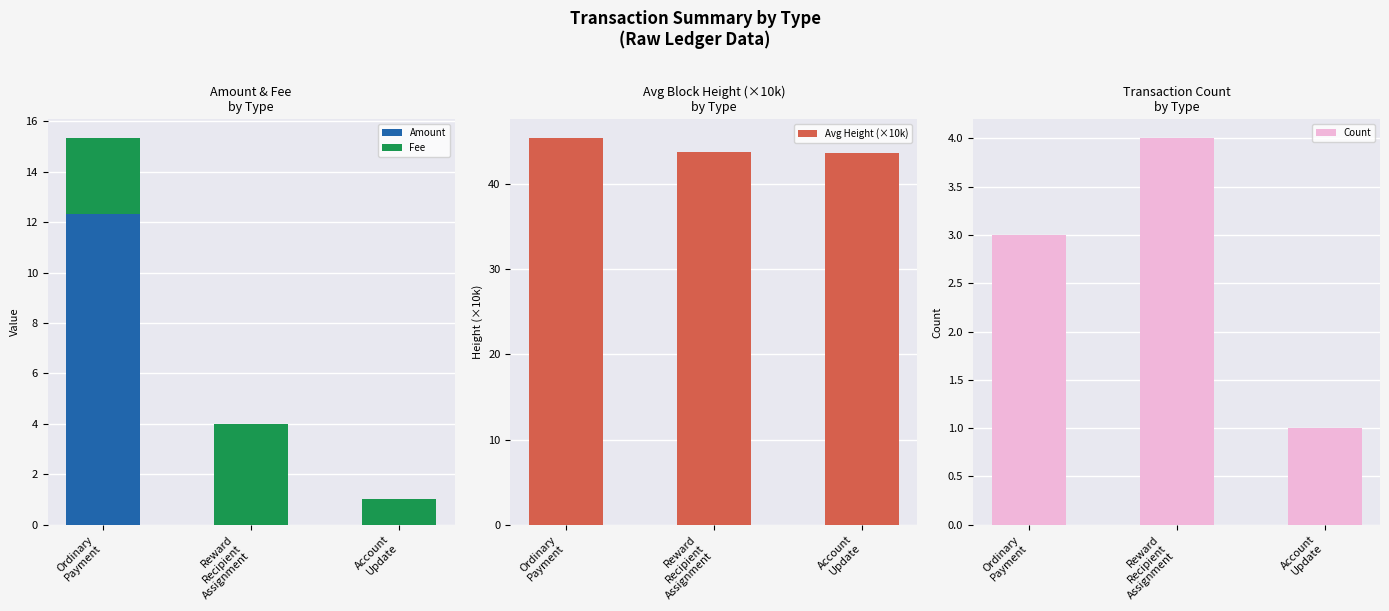

Does the chart contain any negative values?

No